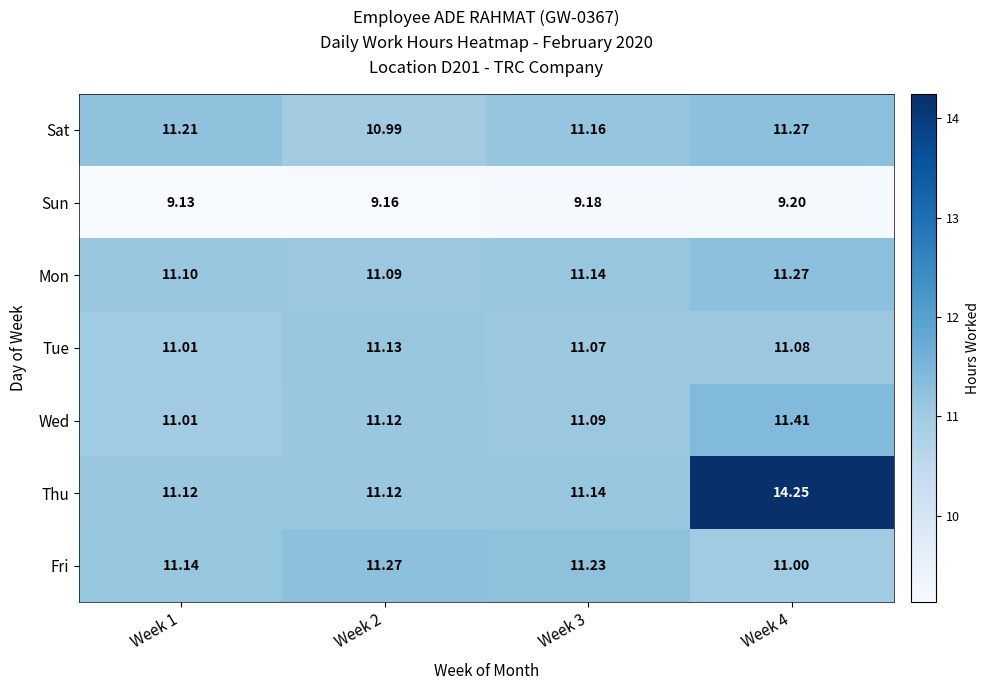

Which series has the largest total across all categories?

Thu